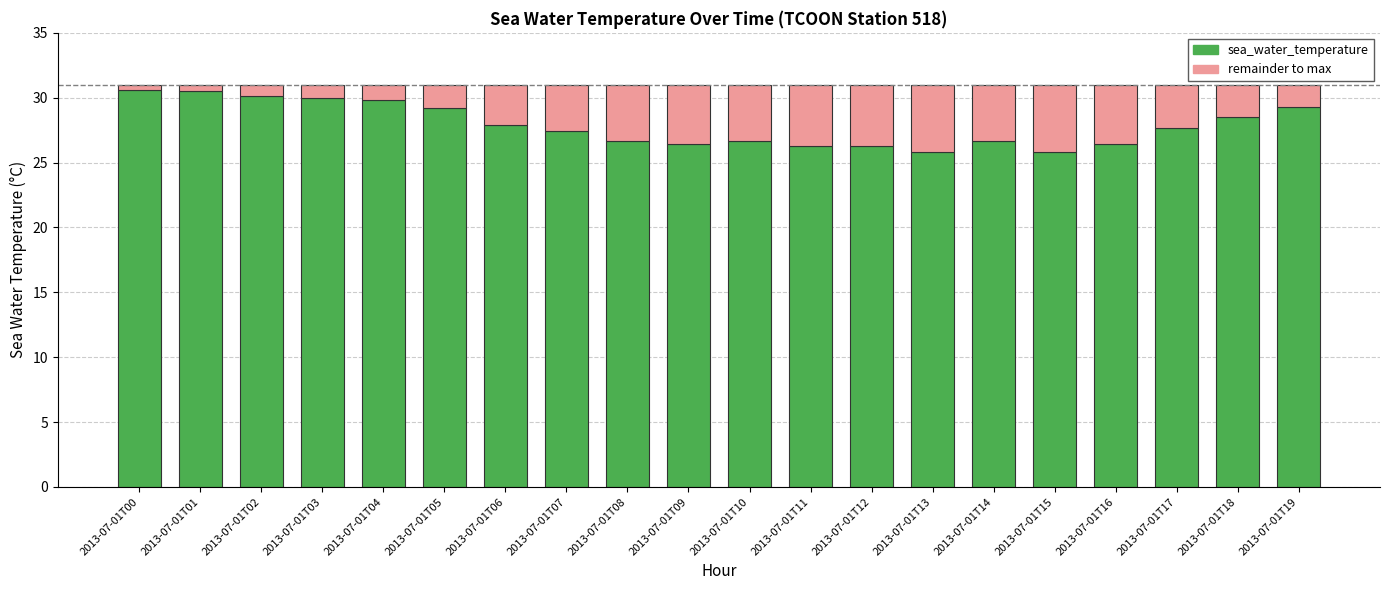

What is the total value across all series at 2013-07-01T19?

31.0